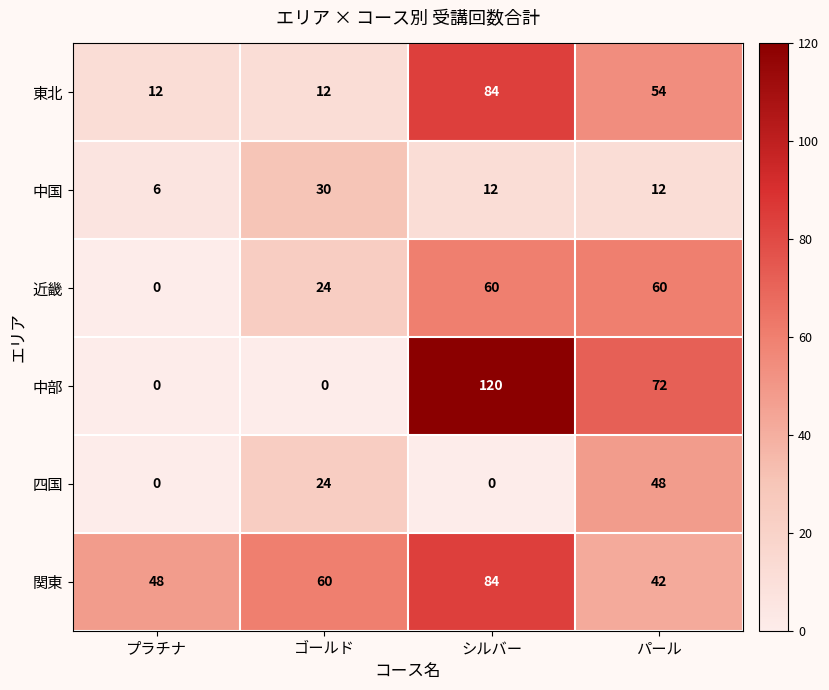

The value of 四国 at シルバー is -22. True or false?

False